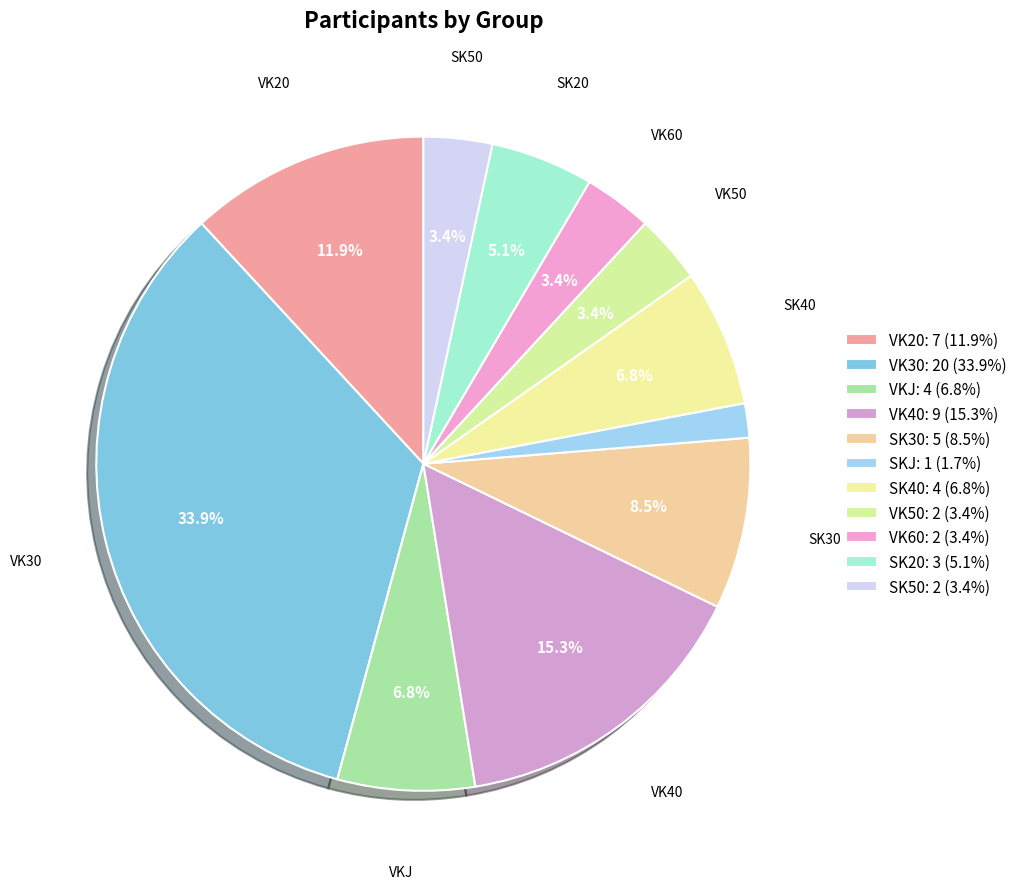

To the nearest percent, what is the average slice percentage?

9%